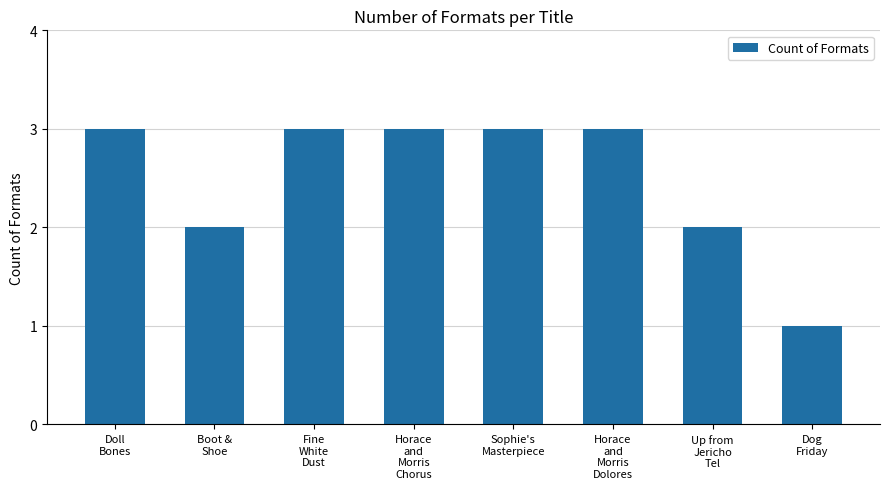

What is the maximum value shown in the chart?

3